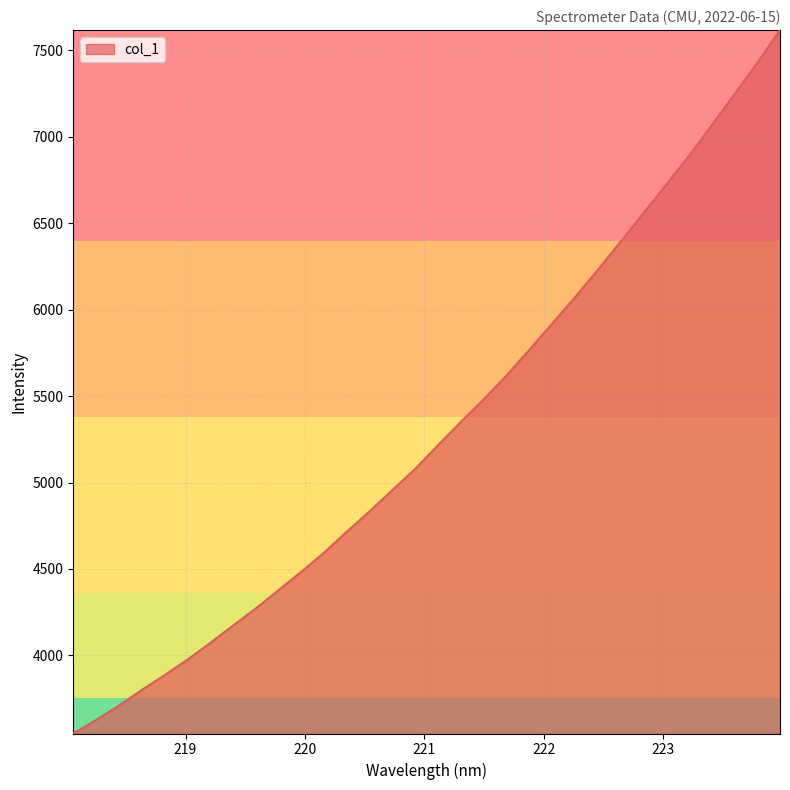

What is the smallest value displayed?

3548.8